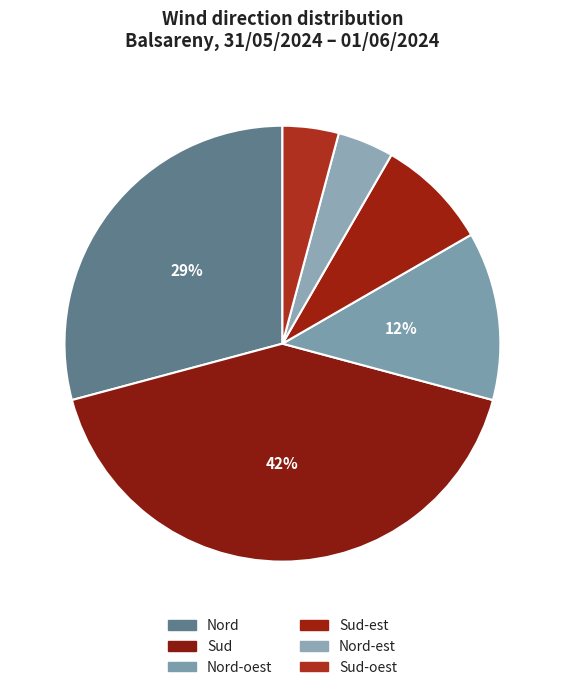

How many segments does this pie chart have?

6